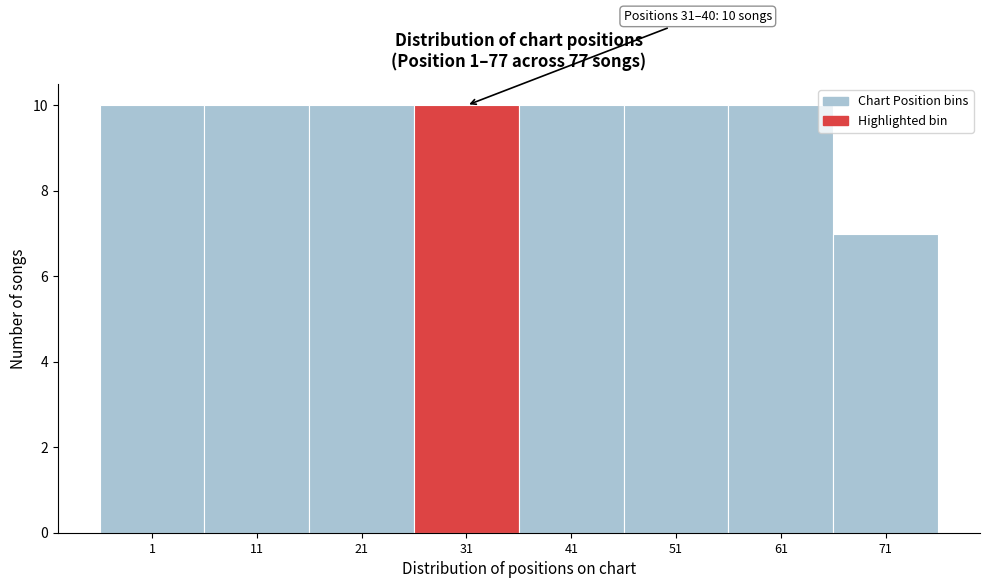

Reading left to right, transcribe all the data shown in this chart.

10	10	10	10	10	10	10	7